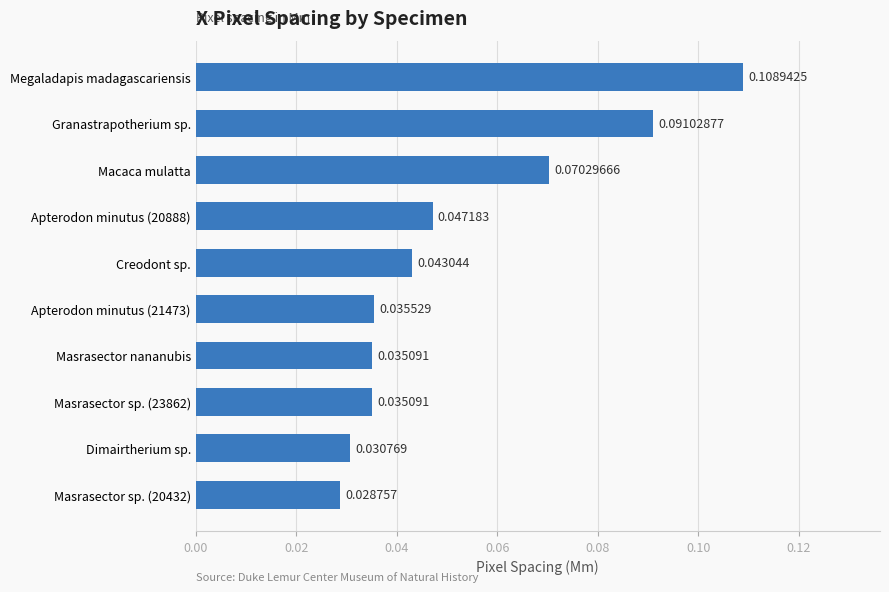

What is the sum of all values?

0.5